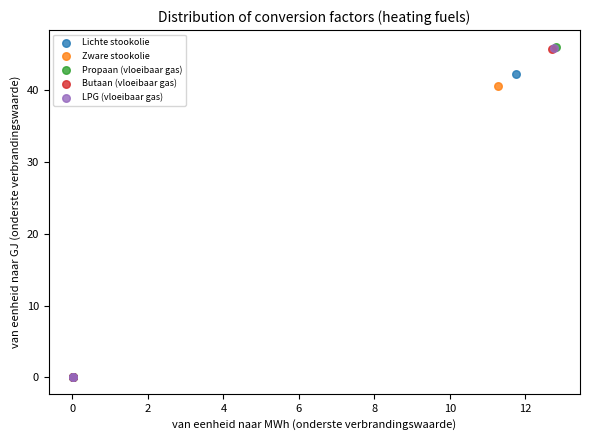

Which series has the largest Y range (max minus min)?

Propaan (vloeibaar gas)